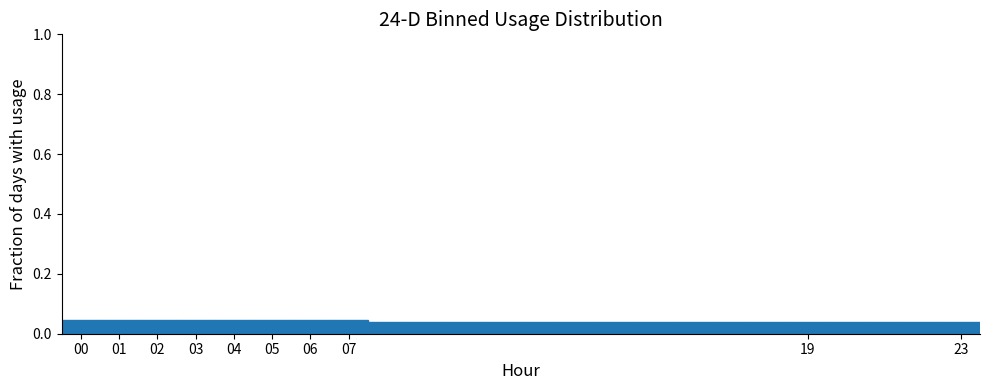

What is the height of the bar covering 6.5 to 7.5 on the x-axis? The values are not printed on the chart, so give them approximately, as read against the axis.

0.04